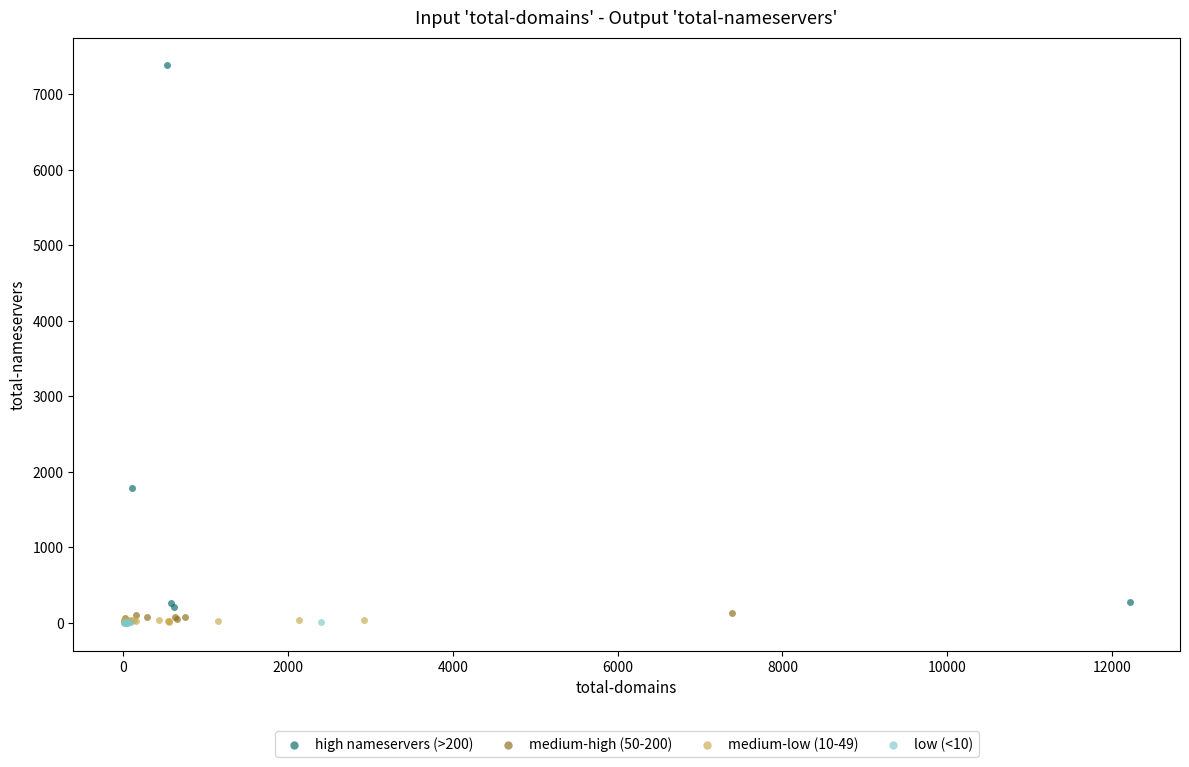

Which series has the widest spread of Y values?

high nameservers (>200)